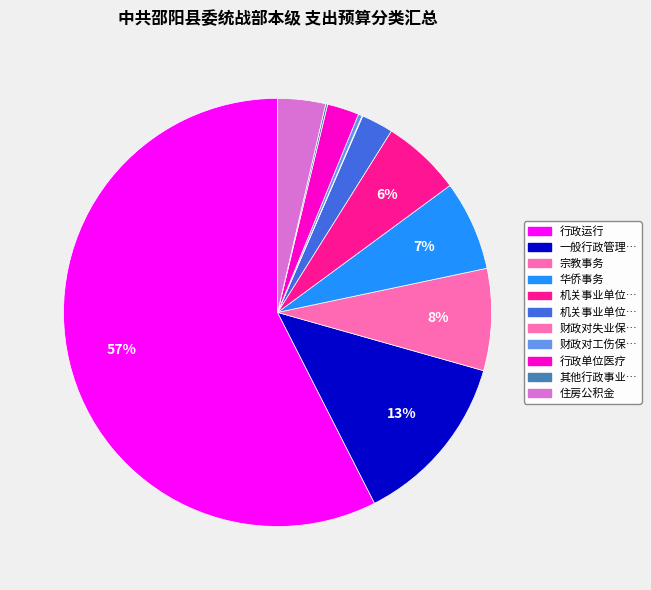

Is there any slice that represents more than half of the pie?

Yes